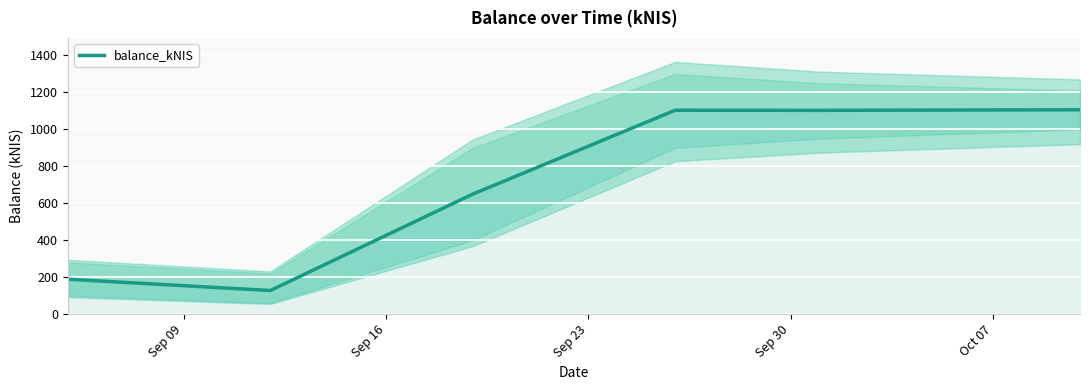

What is the lowest value of the balance_kNIS series?

127.8